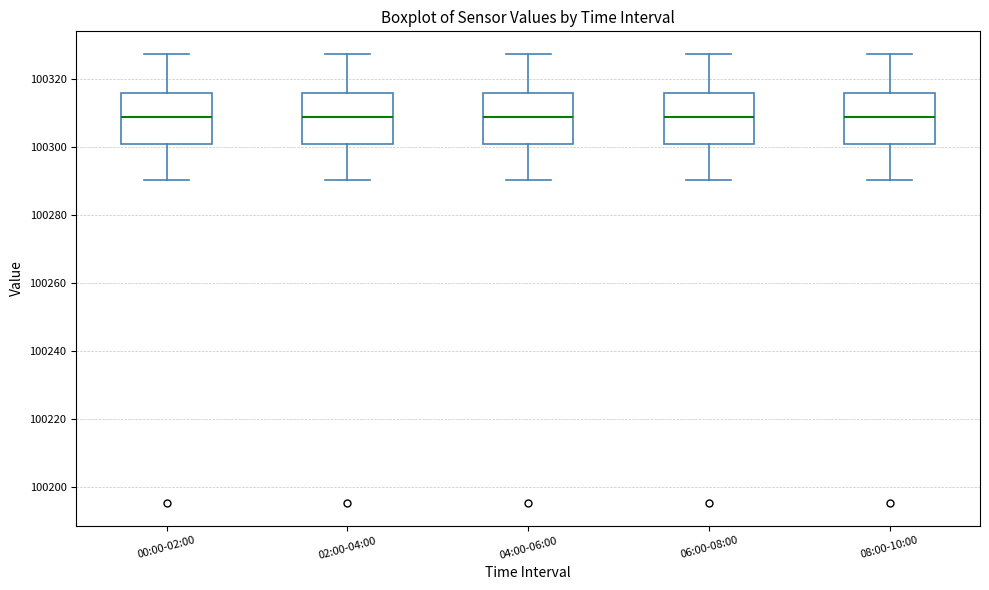

Reading left to right, read every box against the y-axis: the position of its median line, the range the box covers, and the ends of its whiskers. The values are not printed on the chart, so give them approximately, as read against the axis.

00:00-02:00: median 100308, box 100302 to 100316, whiskers 100290 to 100328
02:00-04:00: median 100308, box 100302 to 100316, whiskers 100290 to 100328
04:00-06:00: median 100308, box 100302 to 100316, whiskers 100290 to 100328
06:00-08:00: median 100308, box 100302 to 100316, whiskers 100290 to 100328
08:00-10:00: median 100308, box 100302 to 100316, whiskers 100290 to 100328